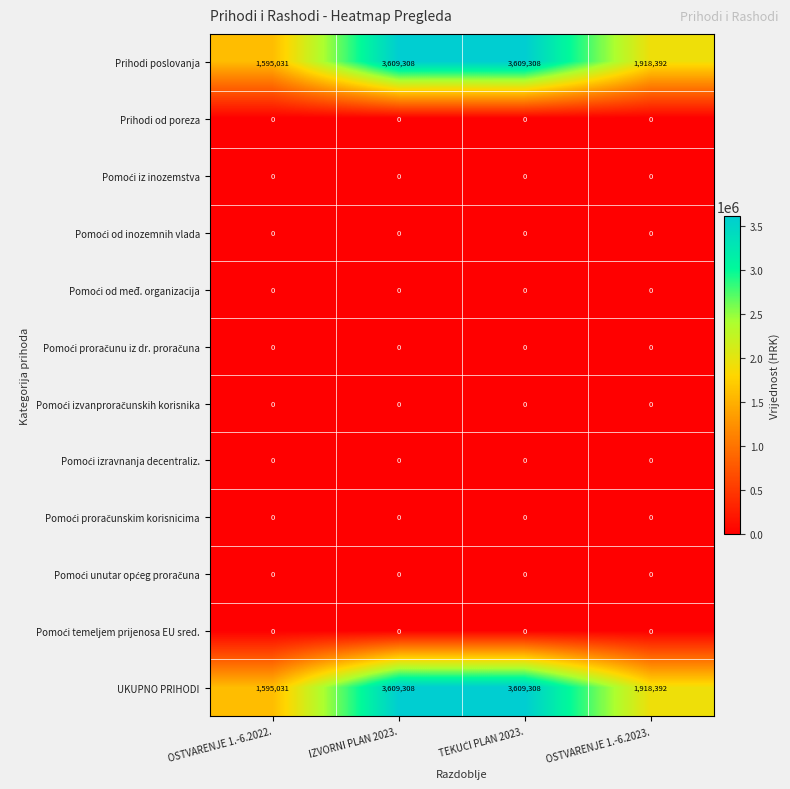

What is the difference between the highest and lowest values at OSTVARENJE 1.-6.2022.?

1595031